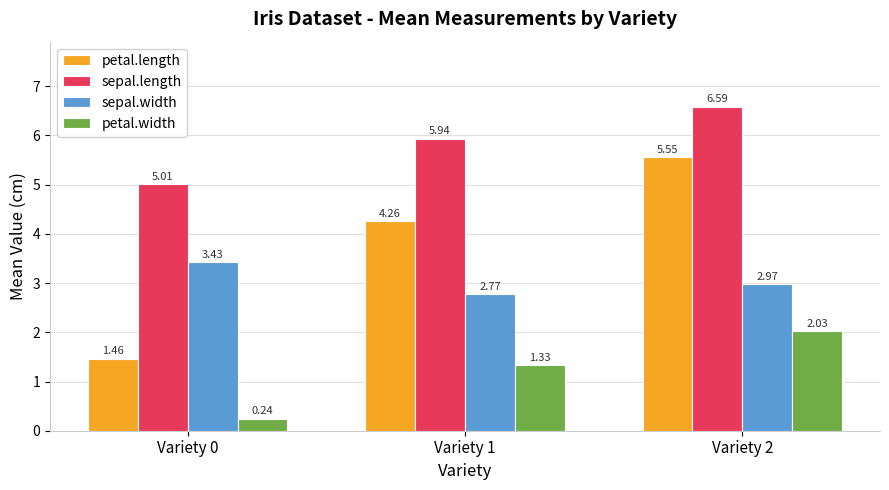

What is the difference between the maximum and minimum values in the petal.length series?

4.1